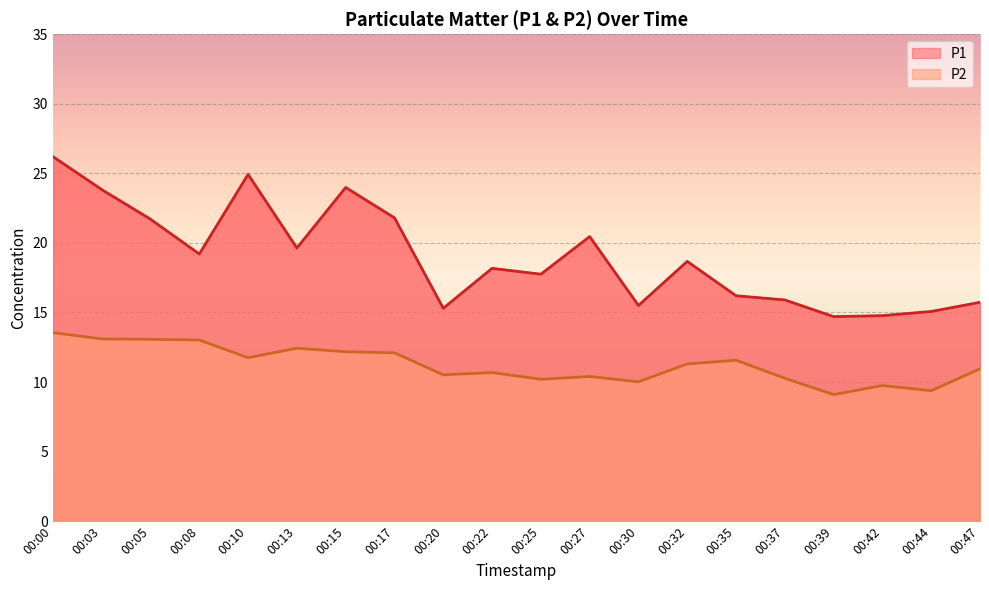

True or false: P2 has more than 1 interior local peaks.

True